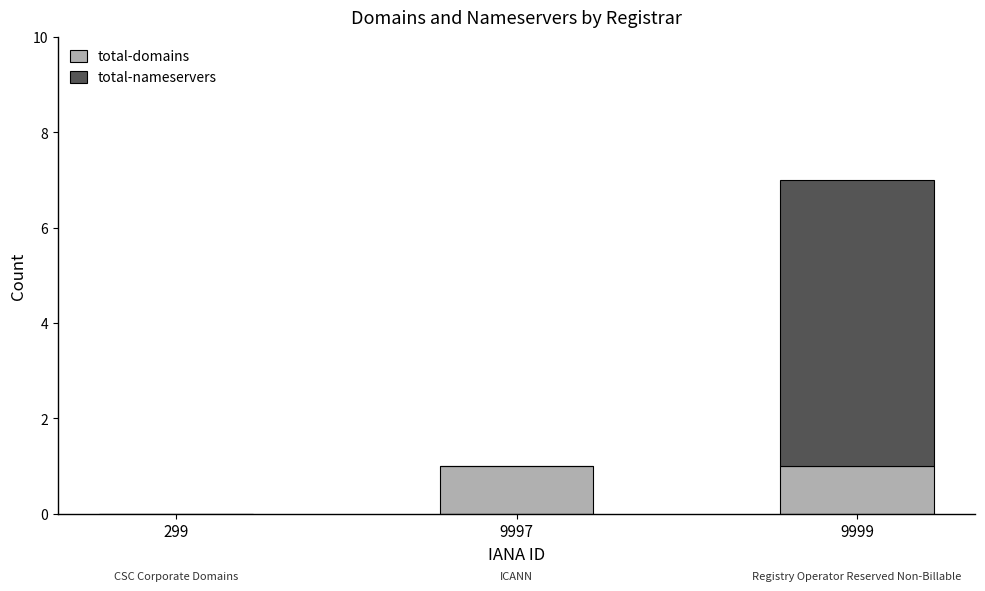

The total-domains series shows 1 at 9999. True or false?

True